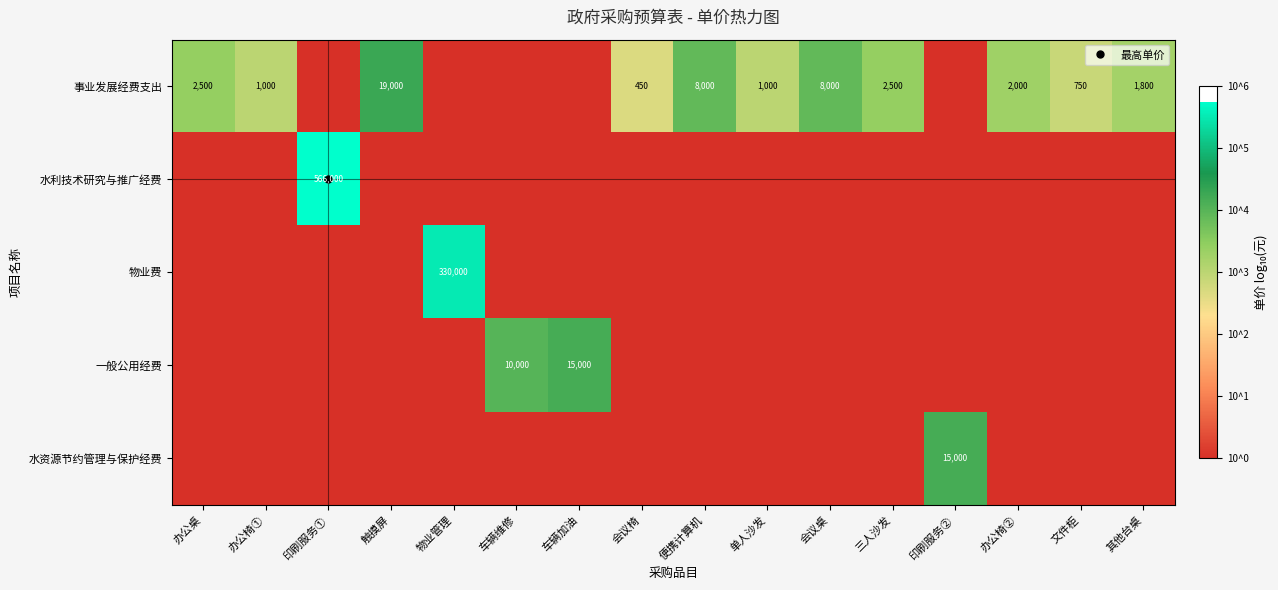

What is the spread (max minus min) of values at 办公椅②?

3.3